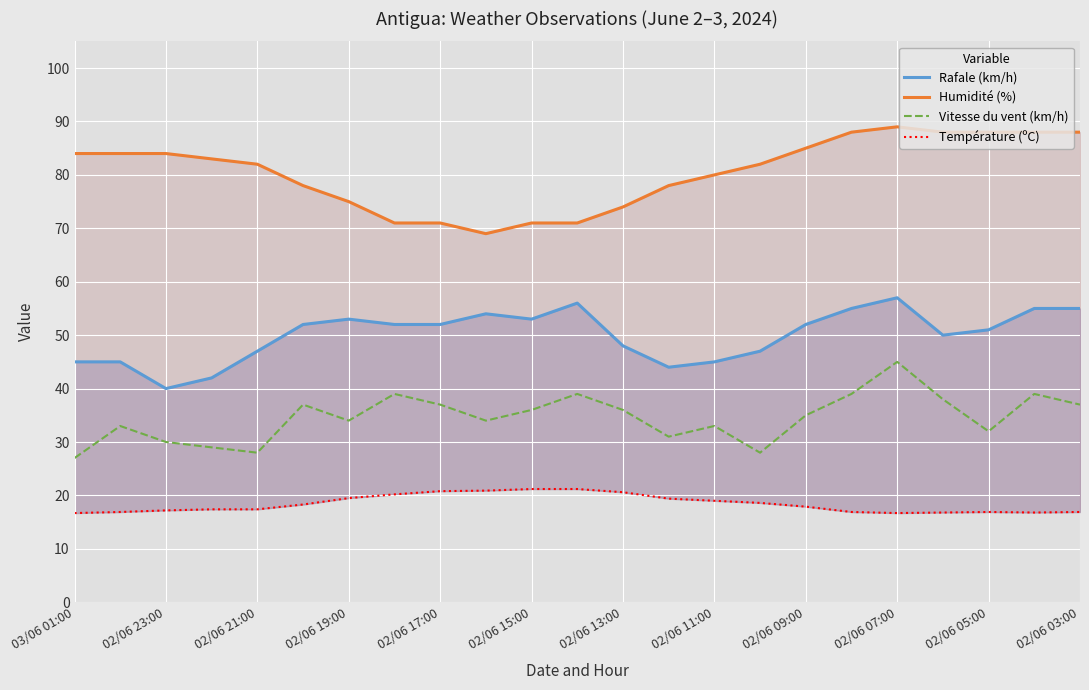

The value of Vitesse du vent (km/h) at 02/06 07:00 is 45. True or false?

True